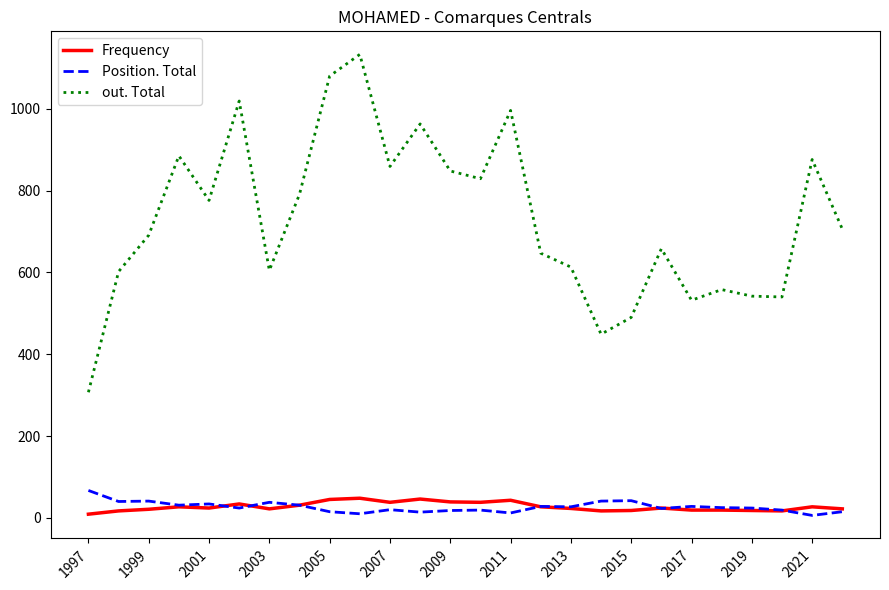

What is the maximum value shown in the chart?

1133